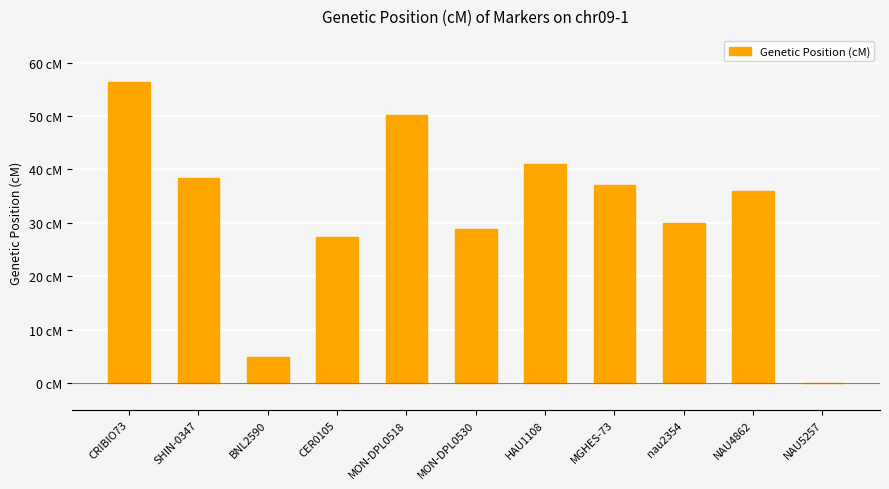

Reading right to left, list all the values displayed in this chart.

NAU5257=0.0	NAU4862=35.9	nau2354=29.9	MGHES-73=37.0	HAU1108=41.0	MON-DPL0530=28.8	MON-DPL0518=50.1	CER0105=27.3	BNL2590=4.8	SHIN-0347=38.4	CRIBIO73=56.3